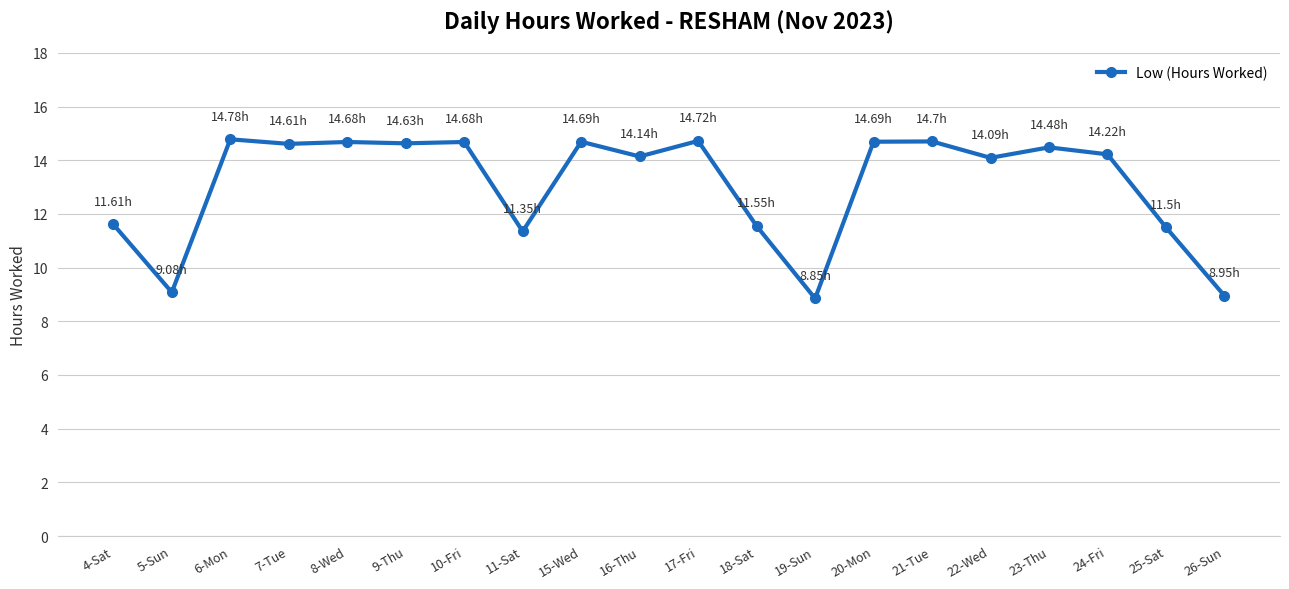

What is the difference between the values at 4-Sat and 24-Fri?

2.6